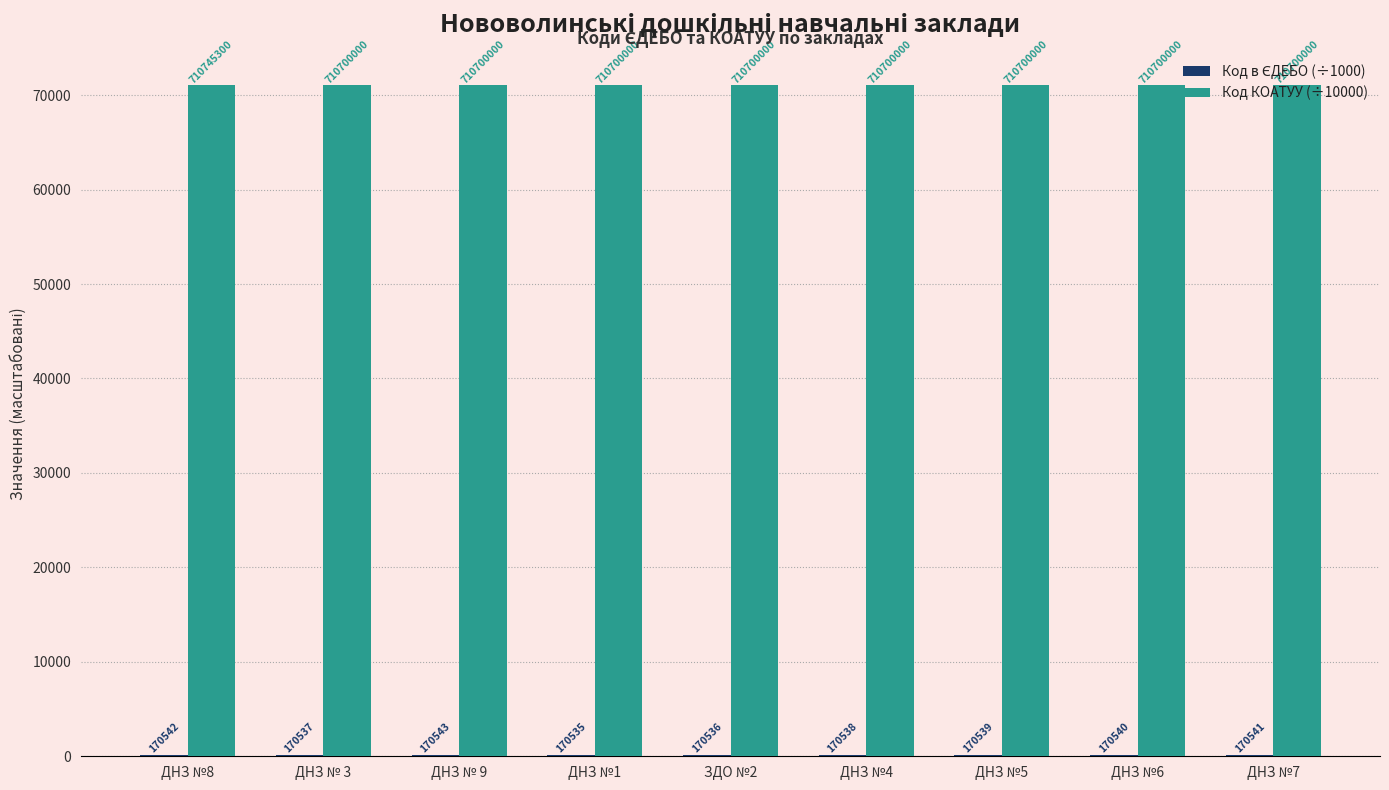

Is it true that Код в ЄДЕБО (÷1000) equals 170.5 at ДНЗ № 3?

True